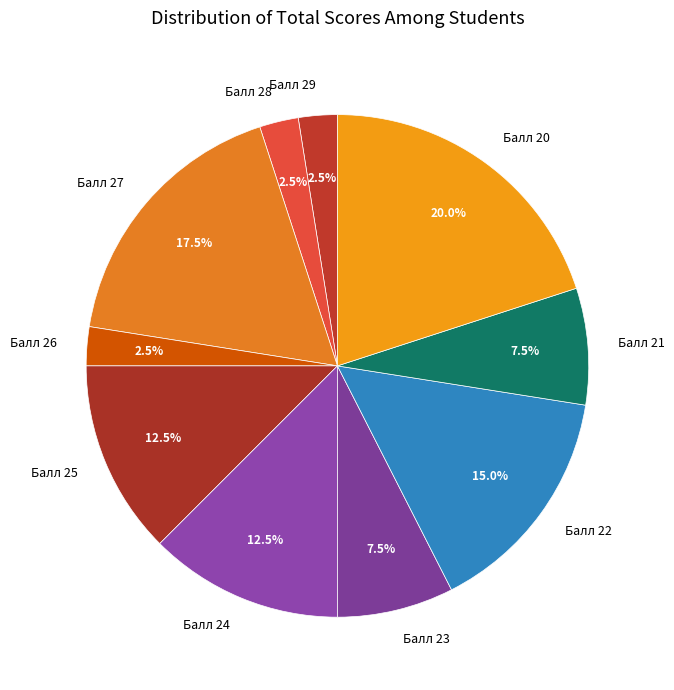

How many segments does this pie chart have?

10